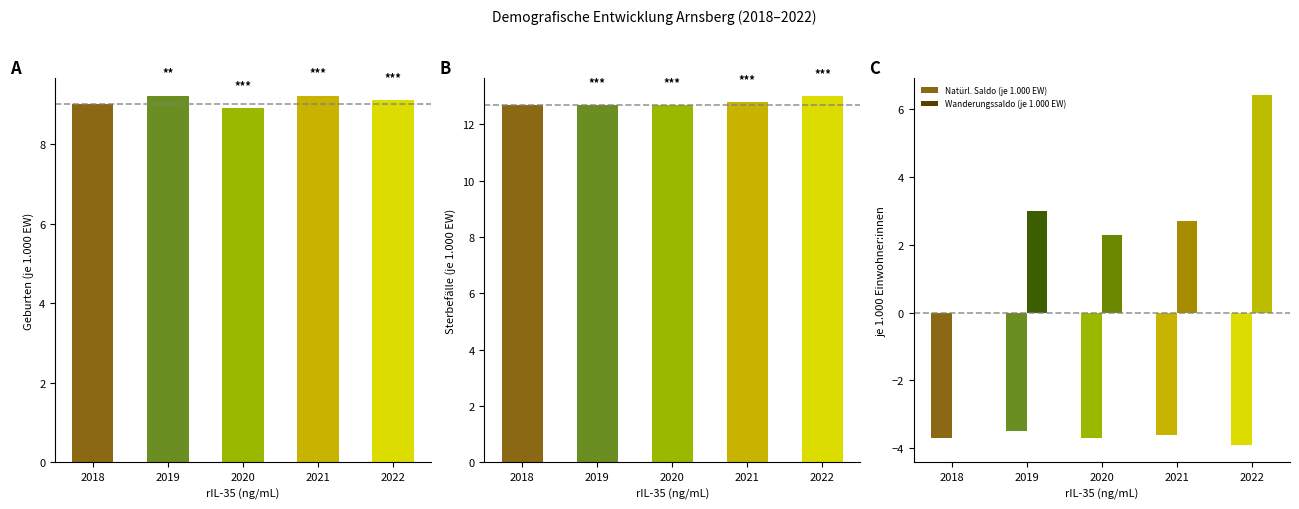

True or false: Wanderungssaldo (je 1.000 EW) has a value of 6.4 at 2022.

True